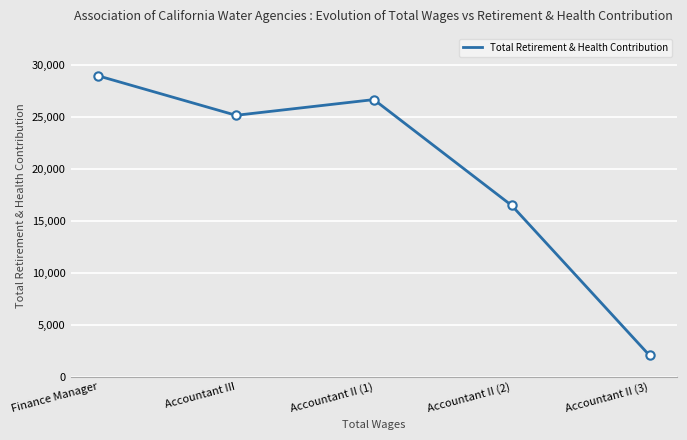

Rank the categories by value from lowest to highest.

Accountant II (3), Accountant II (2), Accountant III, Accountant II (1), Finance Manager